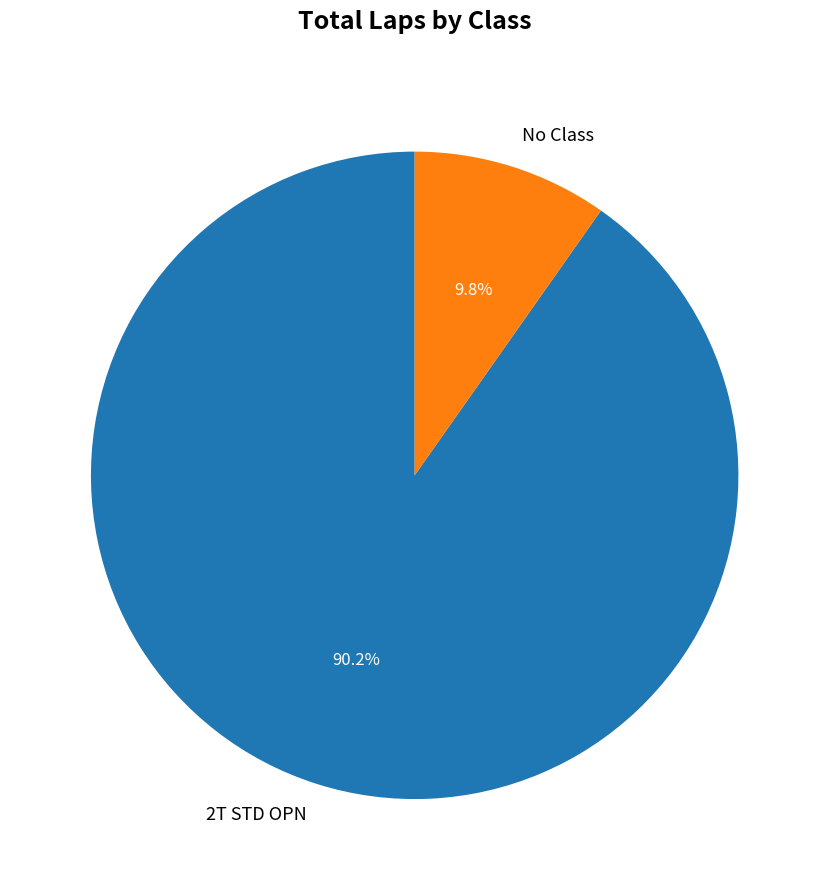

Is it true that 2T STD OPN is 1% of the pie?

False